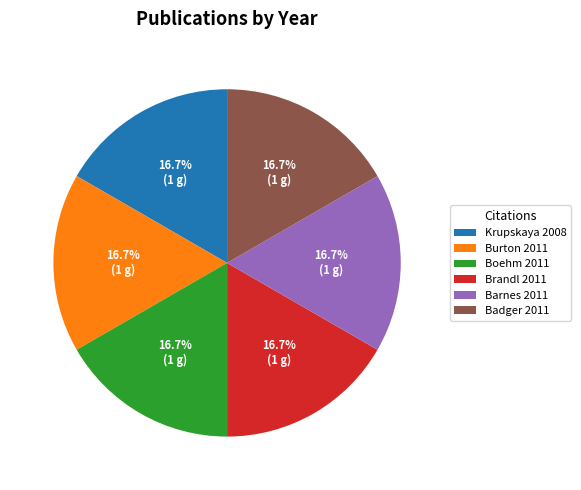

The Krupskaya 2008 slice represents 17% of the pie. True or false?

True